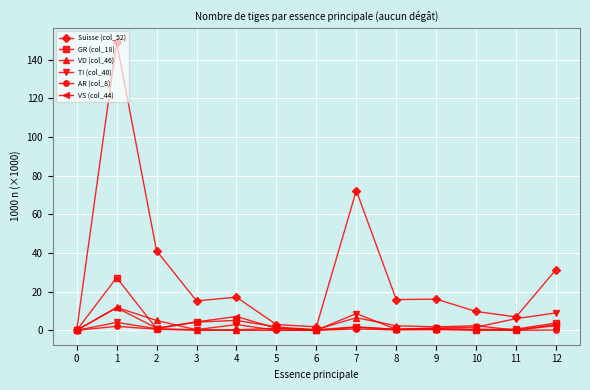

True or false: TI (col_40) has more than 1 interior local peaks.

True